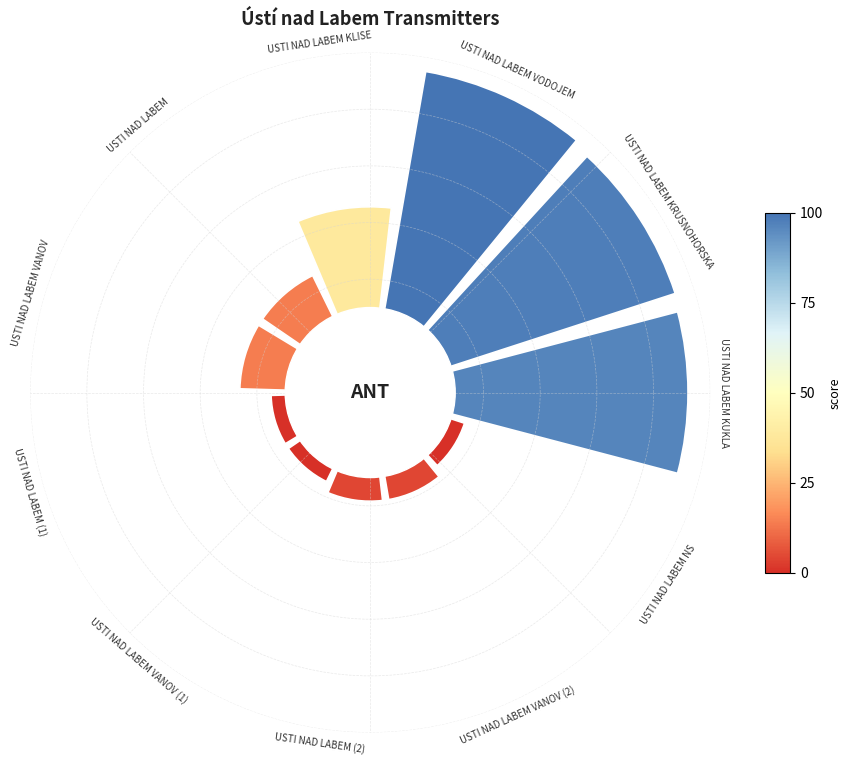

What portion of the pie excludes USTI NAD LABEM VANOV?

95.5%